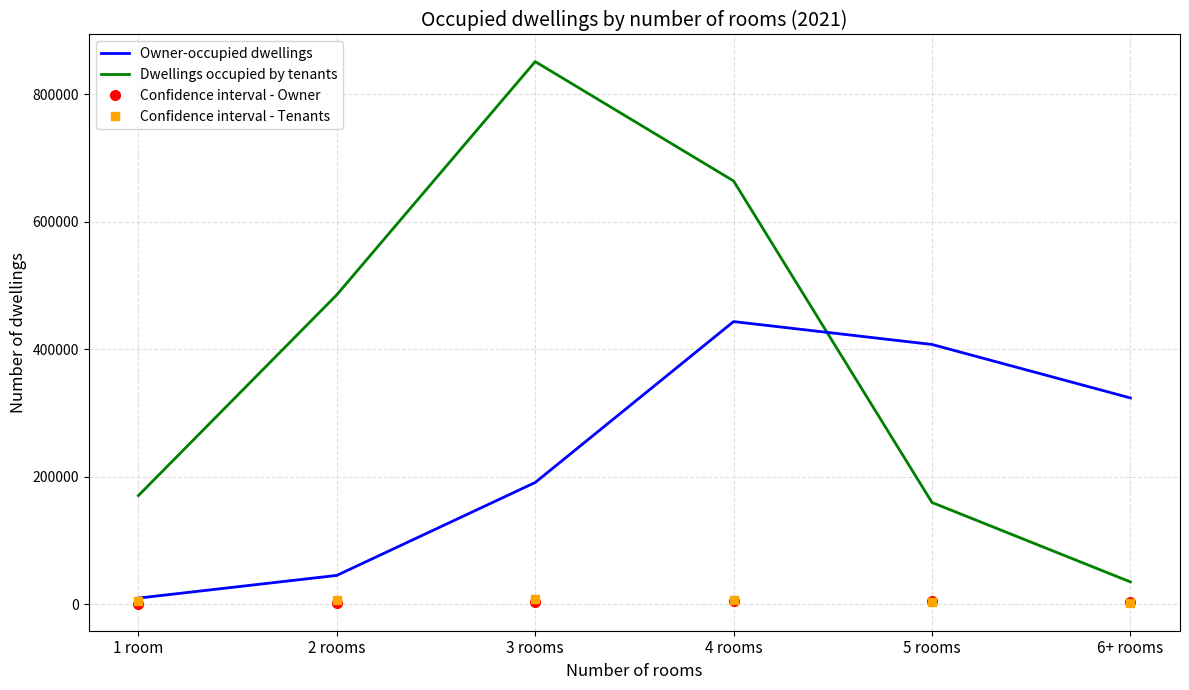

At which category is the sum across all series the highest?

4 rooms